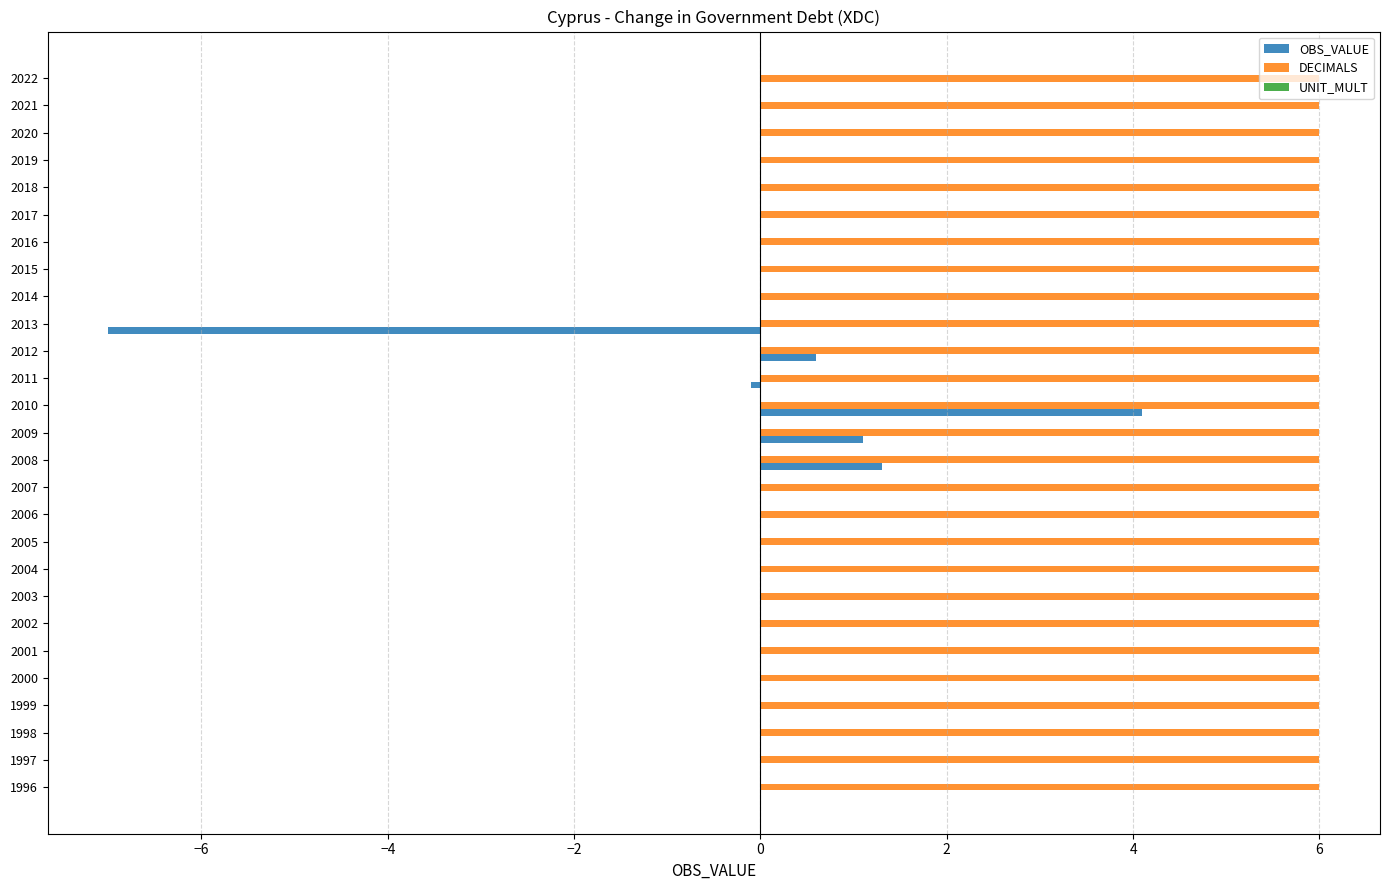

Which series has the largest total across all categories?

DECIMALS